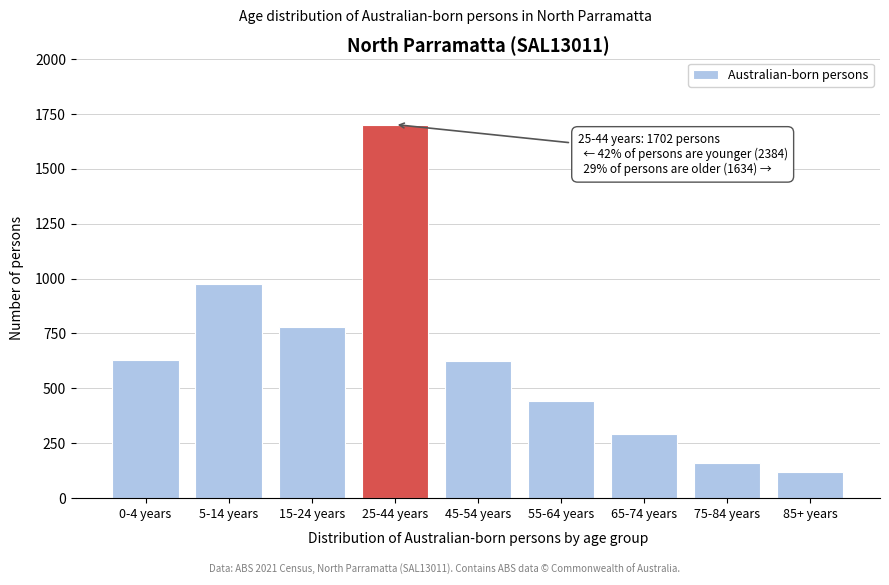

What is the value of the 3rd bar from the left?

781